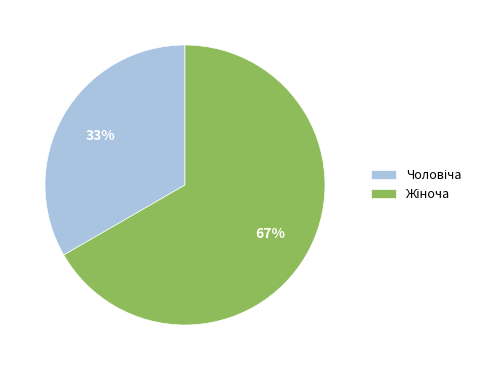

To the nearest percent, what is the average slice percentage?

50%